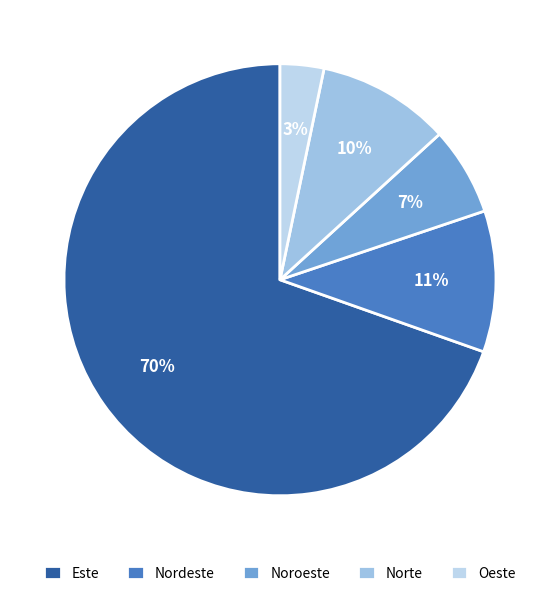

Between Norte and Nordeste, which is larger?

Nordeste